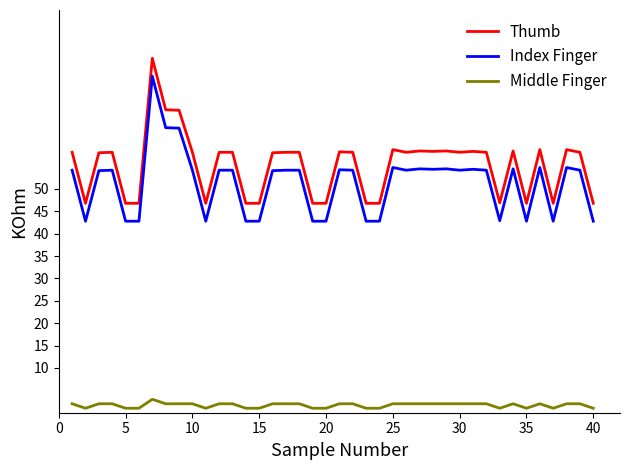

Does the chart display data point markers on the line(s)?

No